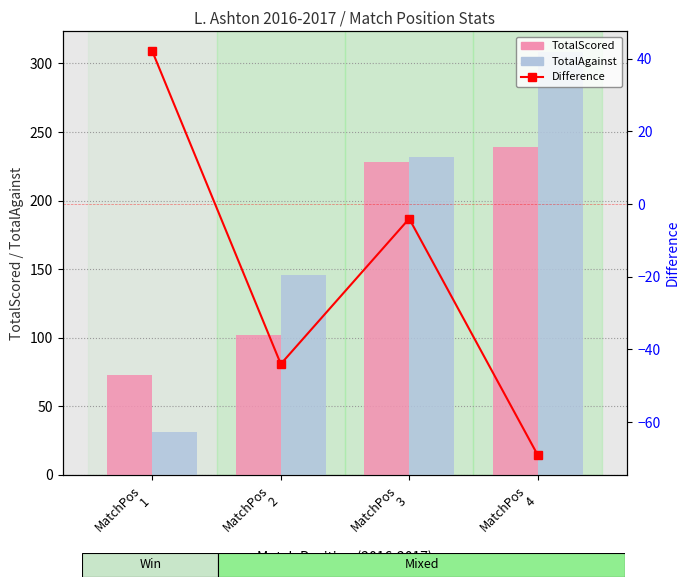

Is it true that Difference equals 57 at MatchPos
1?

False